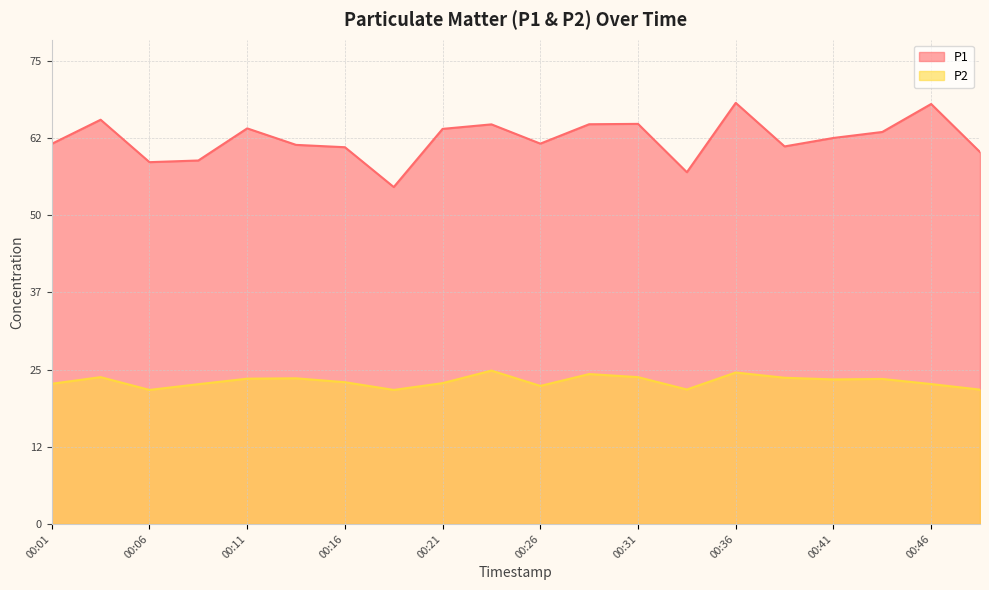

True or false: P2 and P1 cross at least once.

False